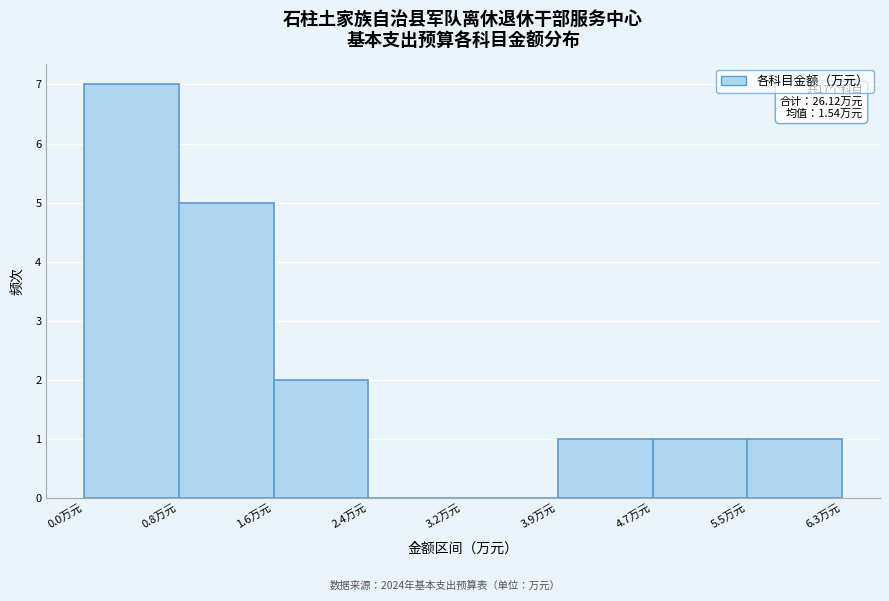

Over which range of the x-axis is the bar tallest?

0.0 to 0.8